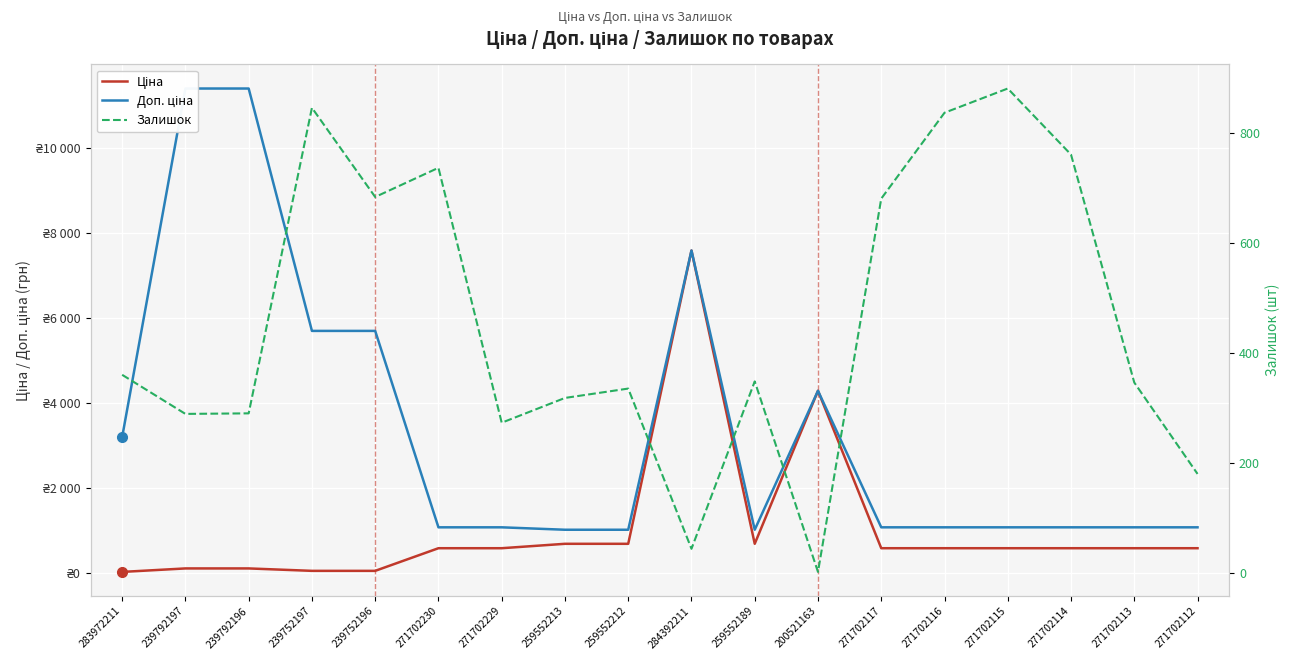

List the labels in order of Залишок value, smallest first.

200521163, 284392211, 271702112, 271702229, 239792197, 239792196, 259552213, 259552212, 271702113, 259552189, 283972211, 271702117, 239752196, 271702230, 271702114, 271702116, 239752197, 271702115